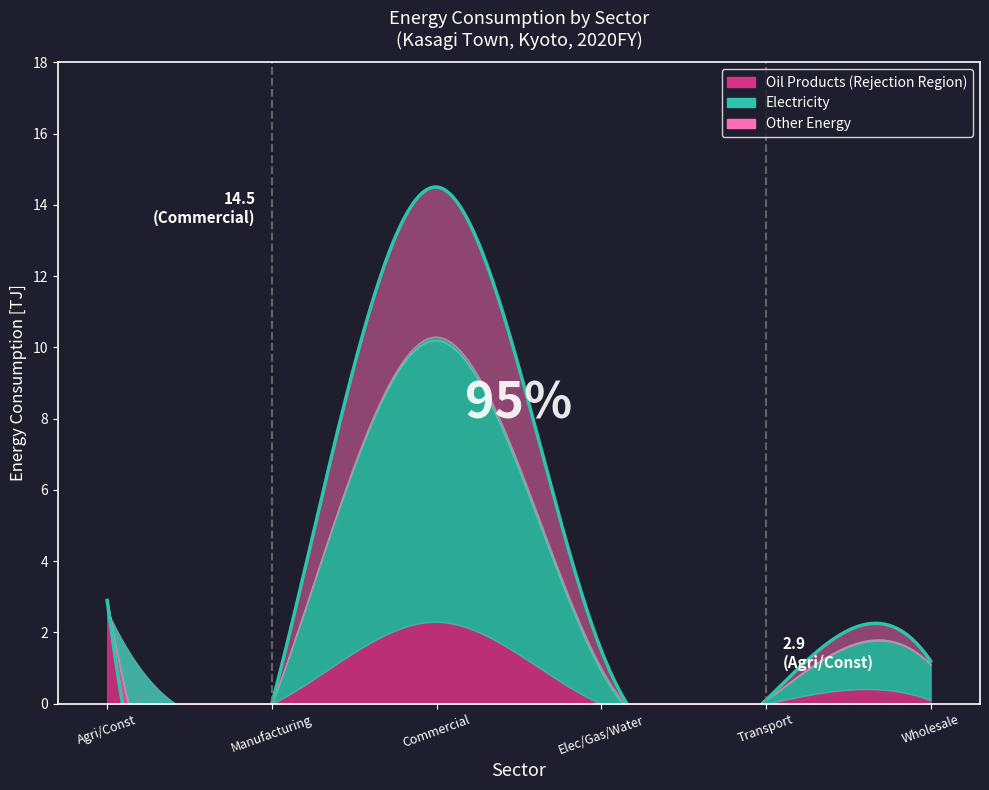

How many lines are shown in the chart?

6